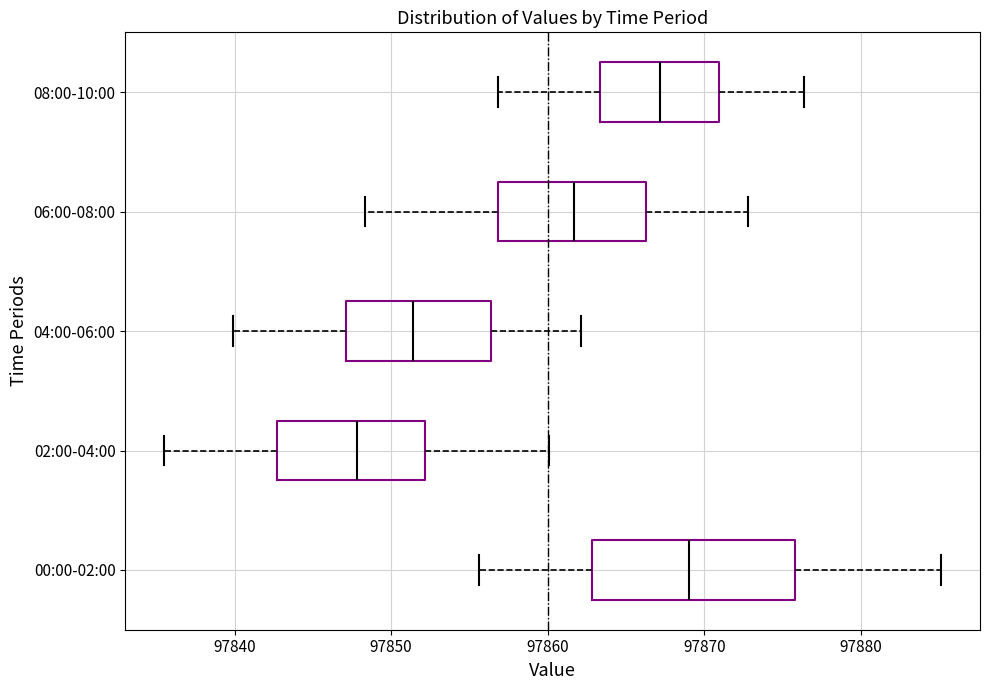

Which box has the furthest to the right median line?

00:00-02:00